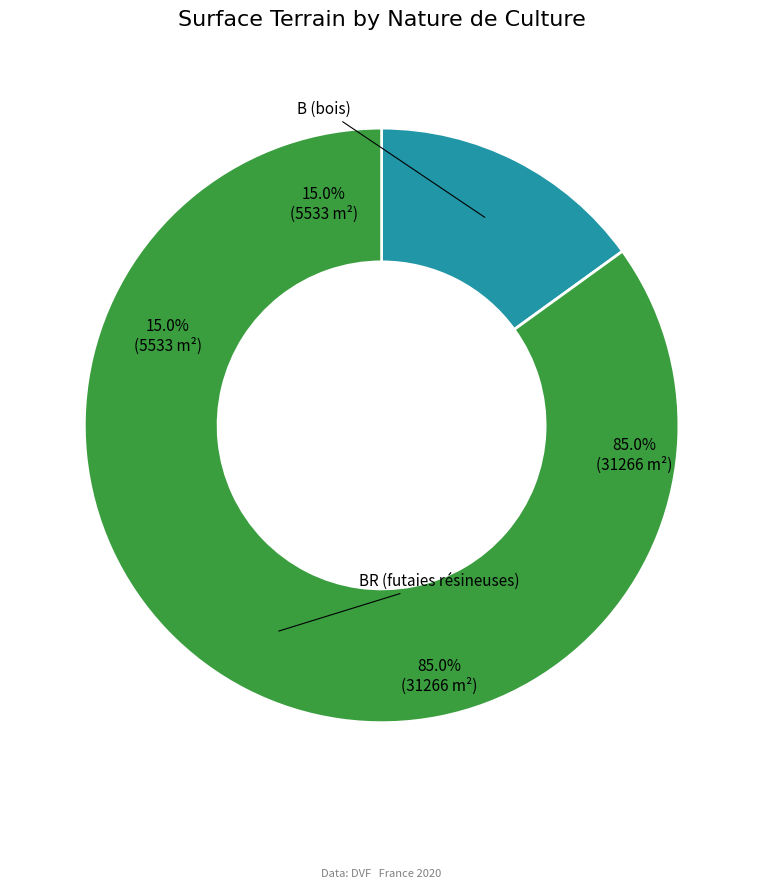

To the nearest percent, what is the combined percentage of B and B?

15%